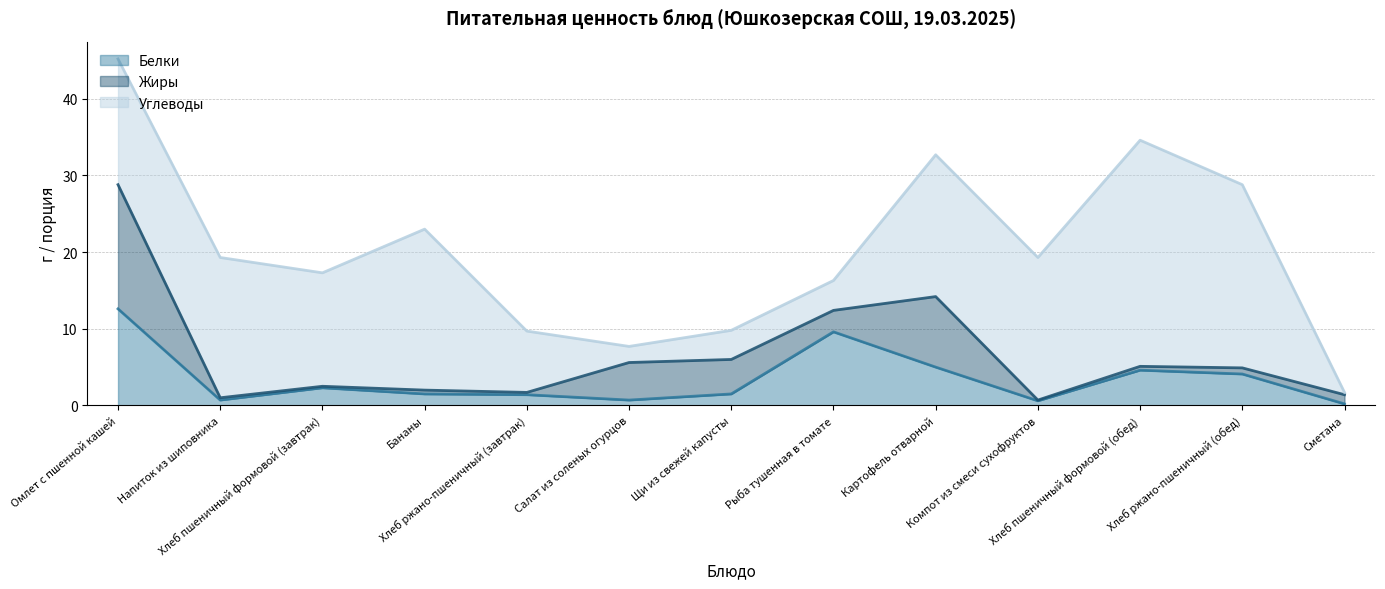

Which category has the lowest value in the Углеводы series?

Сметана